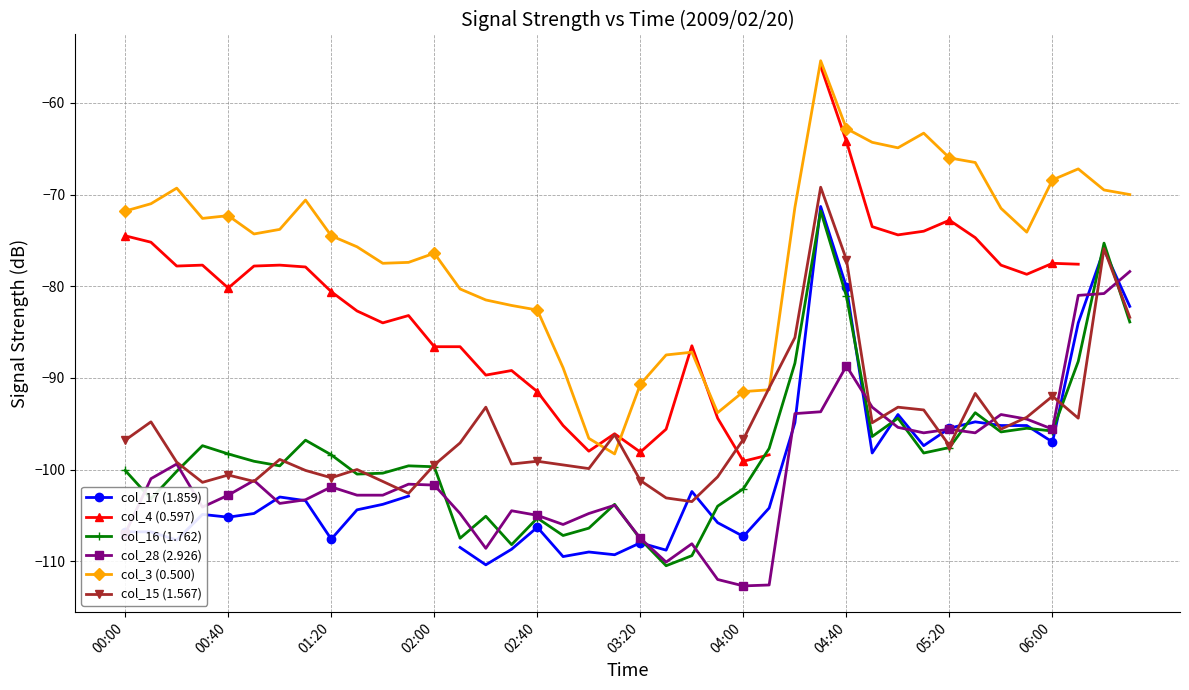

What is the total value across all series at 33?

-517.5